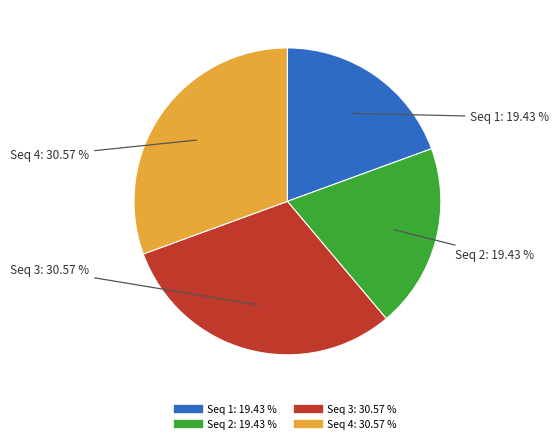

Does any single category account for the majority?

No